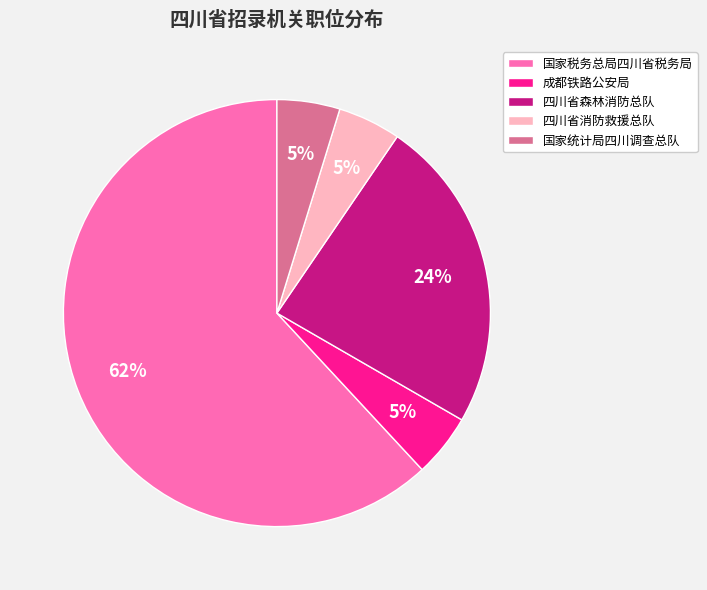

Which has a higher value, 国家税务总局四川省税务局 or 成都铁路公安局?

国家税务总局四川省税务局